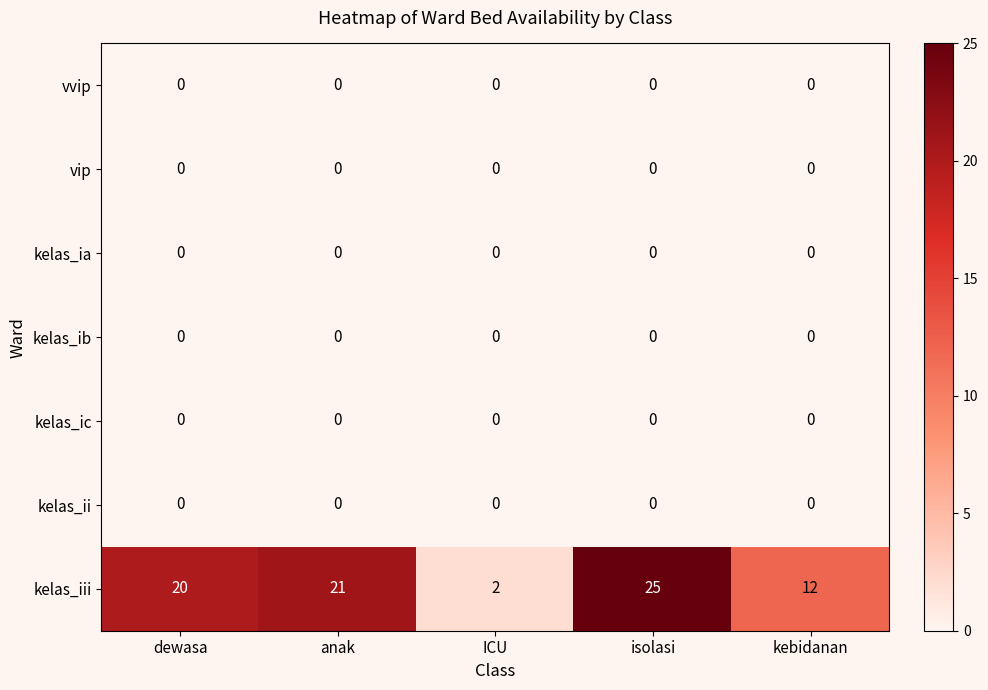

What is the maximum value shown in the chart?

25